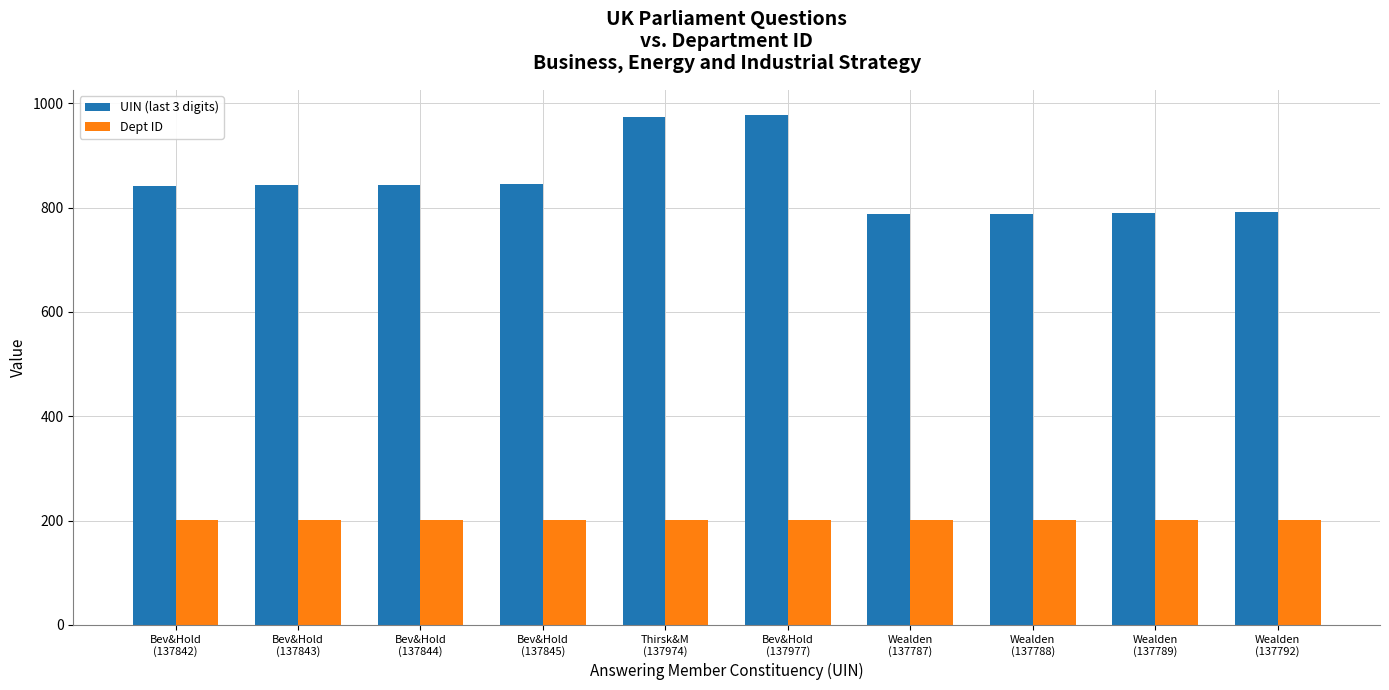

Rank the series by their maximum value, from lowest to highest.

Dept ID, UIN (last 3 digits)